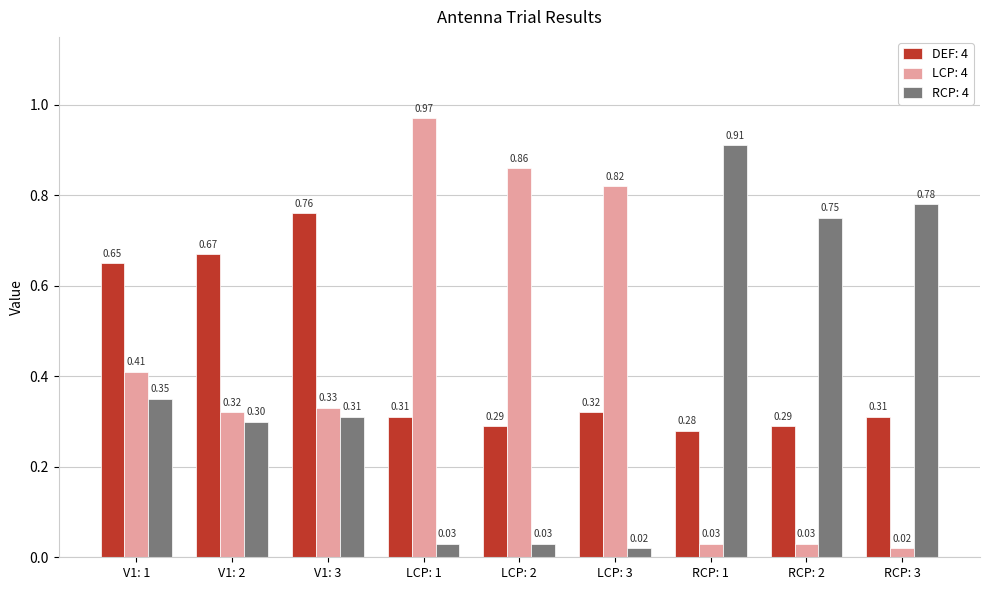

Between RCP: 2 and RCP: 3, which series saw the biggest shift?

RCP: 4